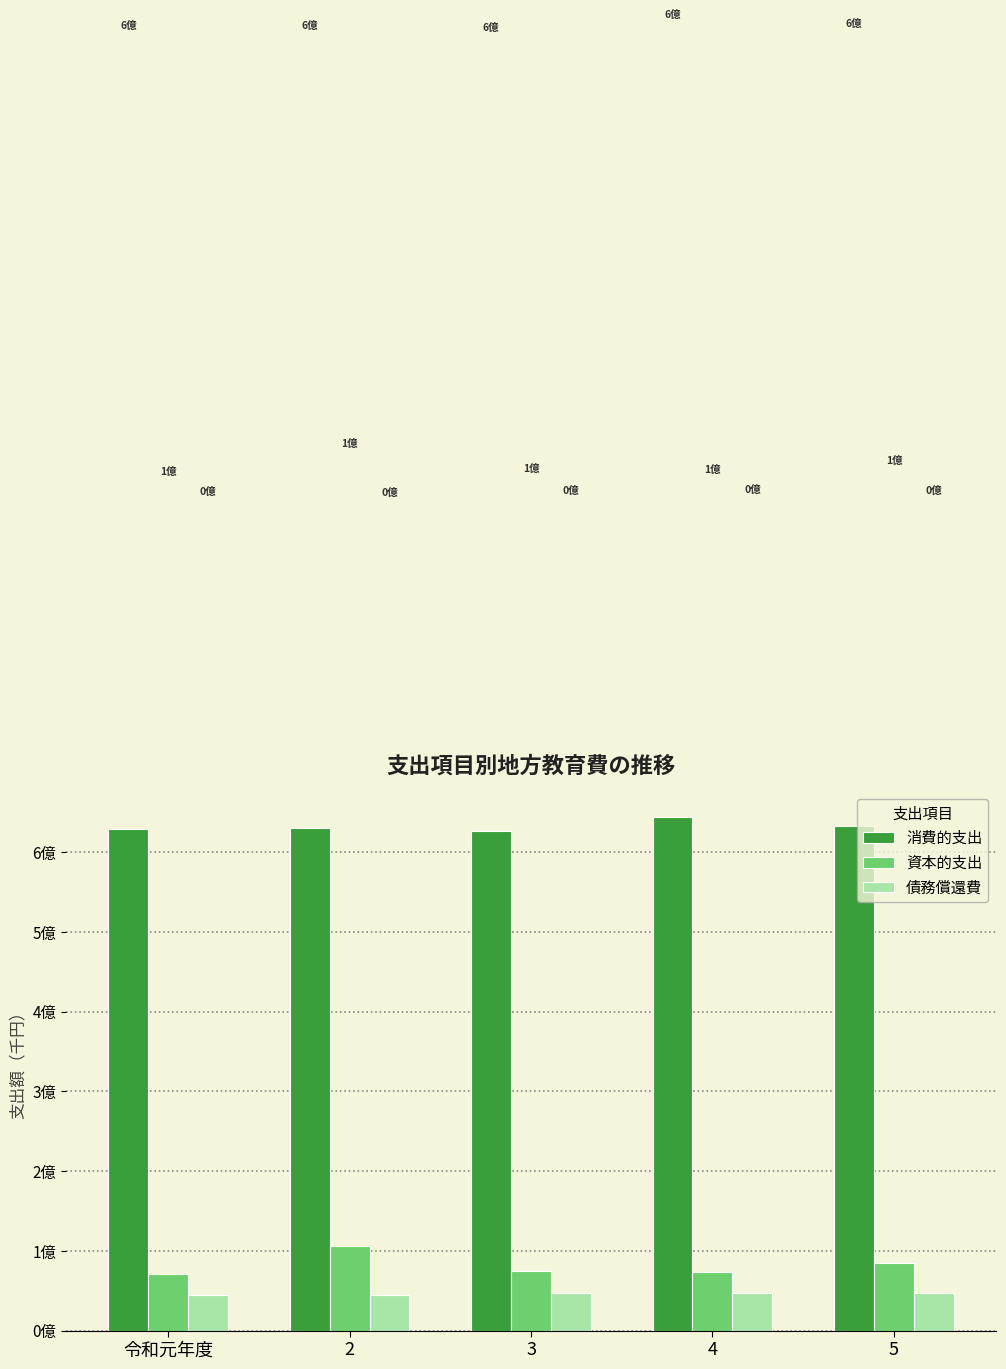

What is the spread (max minus min) of values at 3?

580011262